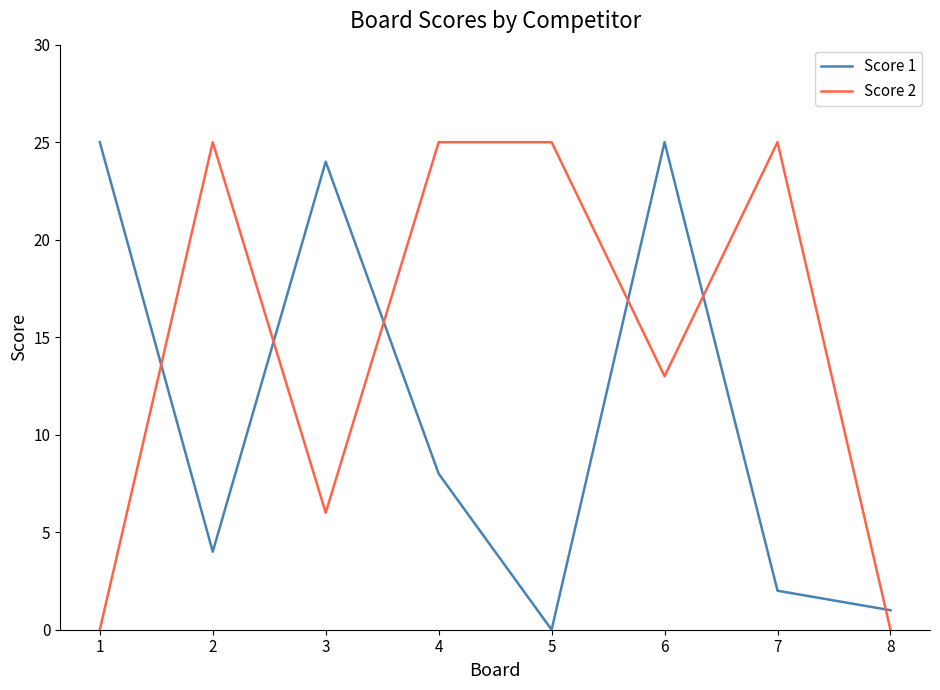

At 6, list the series in order from largest to smallest.

Score 1, Score 2